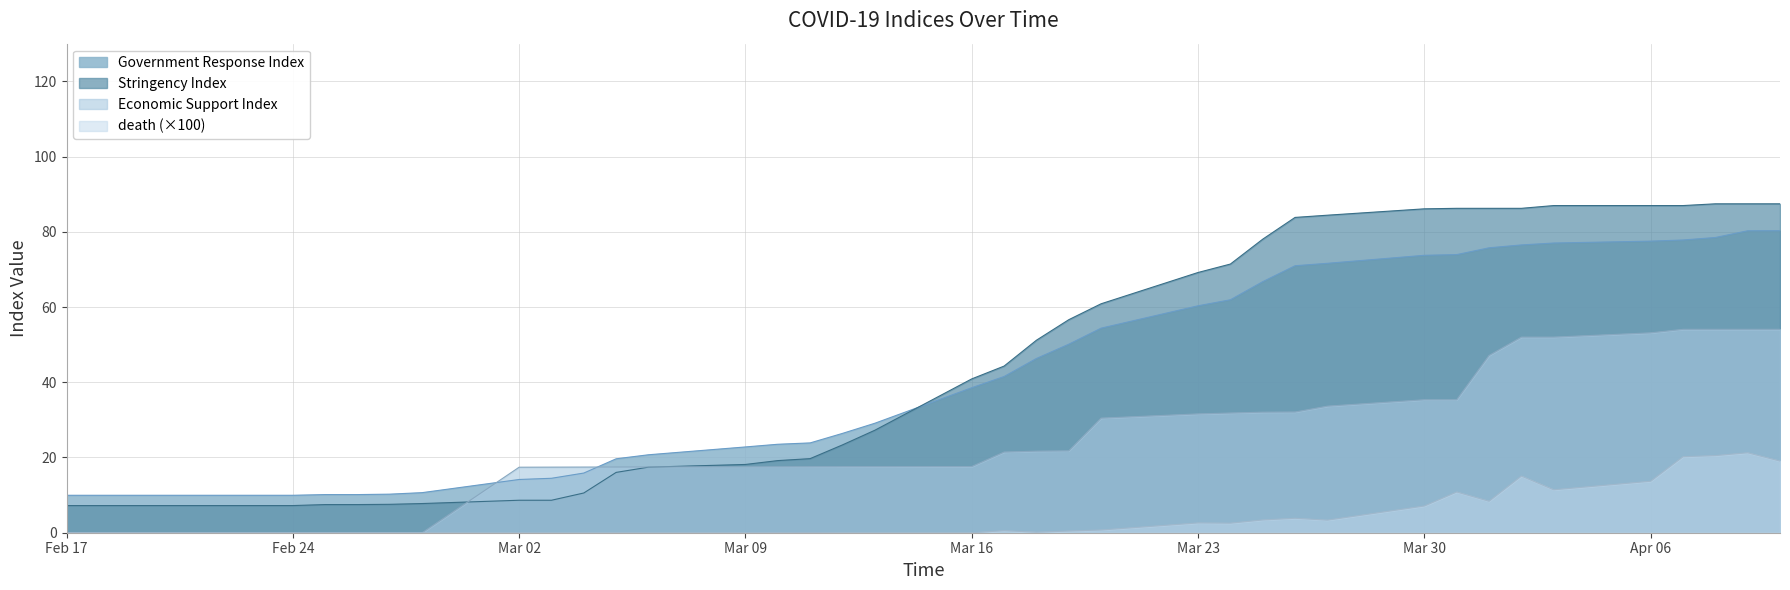

True or false: Stringency Index and death cross at least once.

False